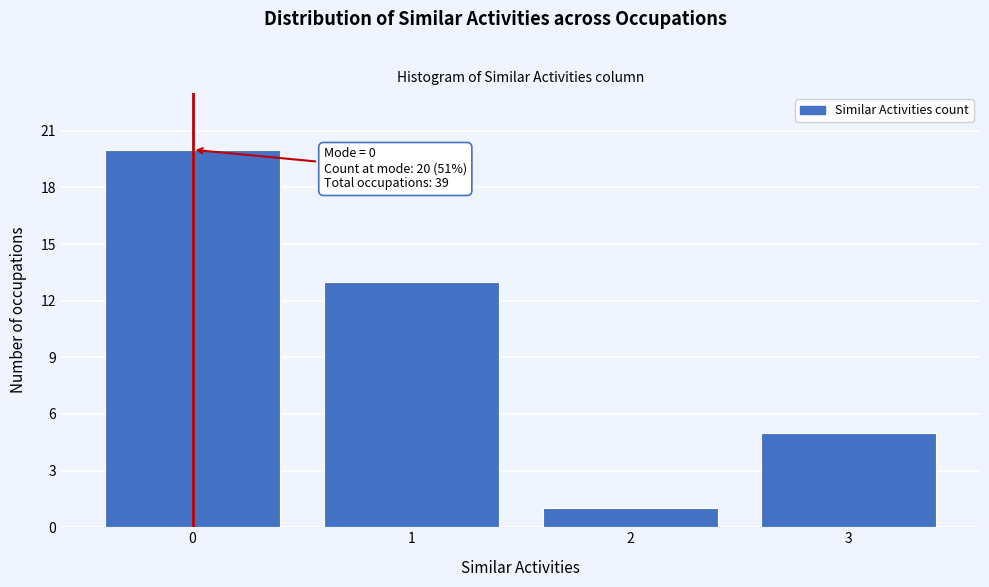

Reading left to right, transcribe all the data shown in this chart.

0=20	1=13	2=1	3=5